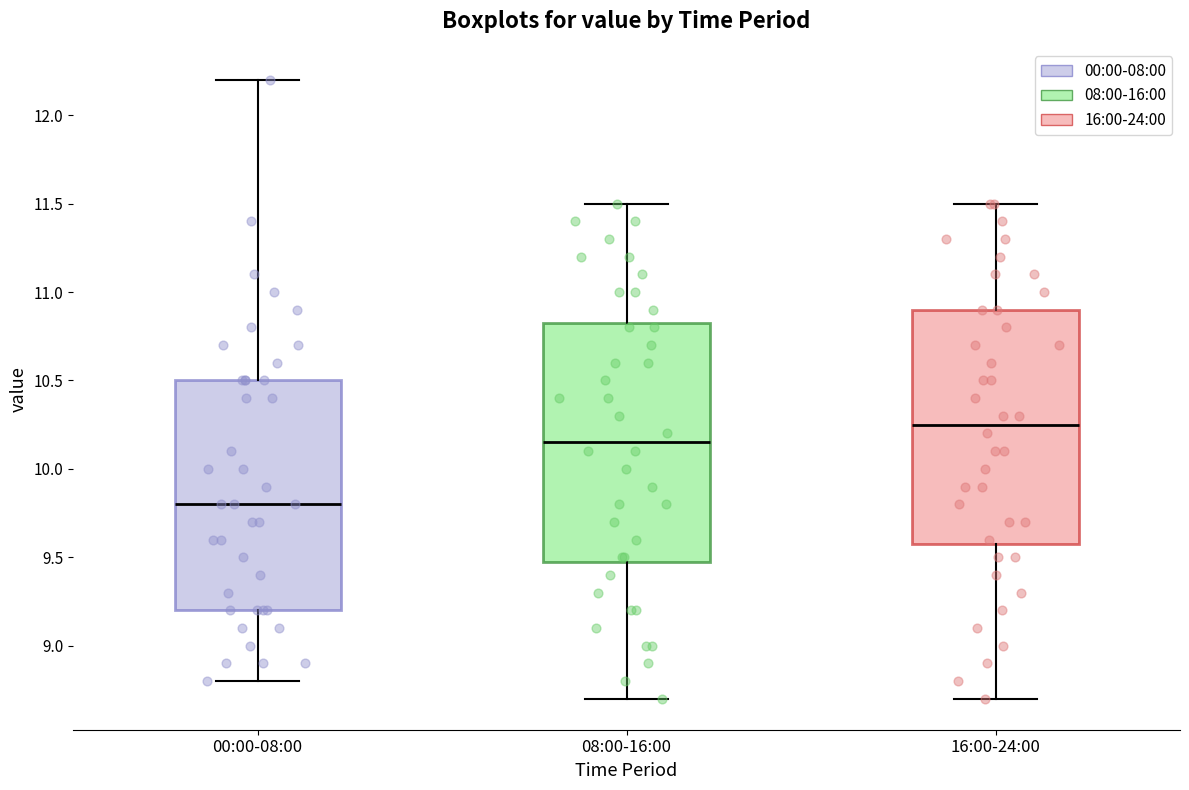

Reading left to right, read every box against the y-axis: the position of its median line, the range the box covers, and the ends of its whiskers. The values are not printed on the chart, so give them approximately, as read against the axis.

00:00-08:00: median 9.80, box 9.20 to 10.50, whiskers 8.80 to 12.20
08:00-16:00: median 10.15, box 9.50 to 10.85, whiskers 8.70 to 11.50
16:00-24:00: median 10.25, box 9.60 to 10.90, whiskers 8.70 to 11.50